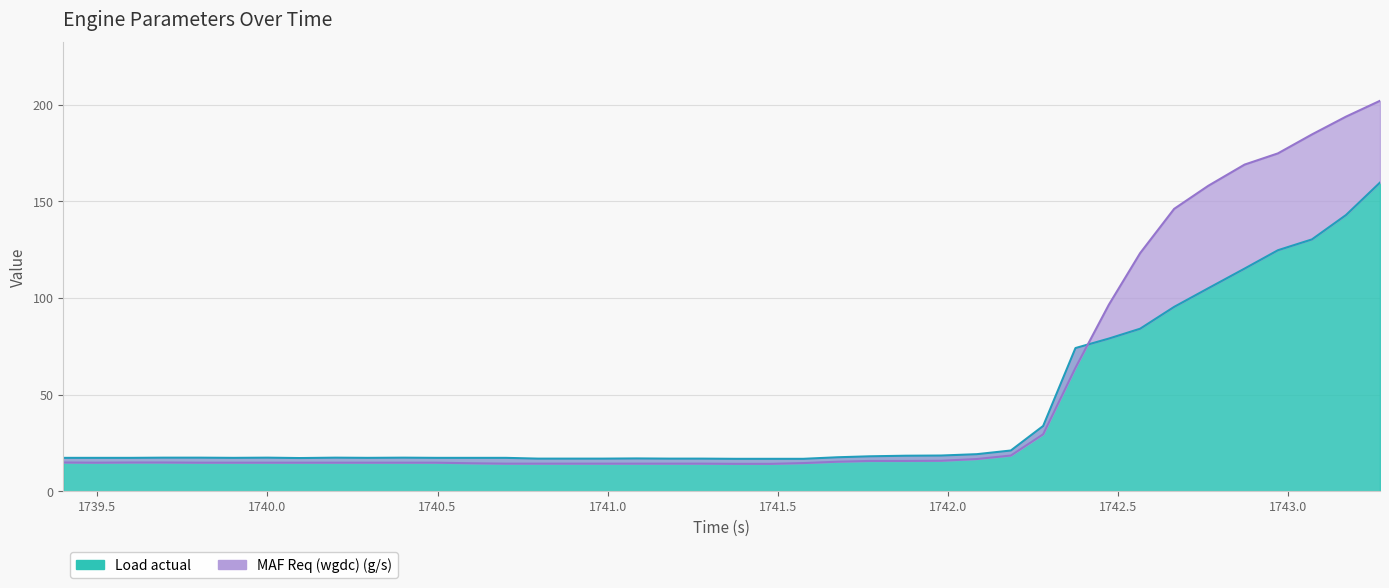

What is the minimum value for MAF Req (wgdc) (g/s)?

14.2